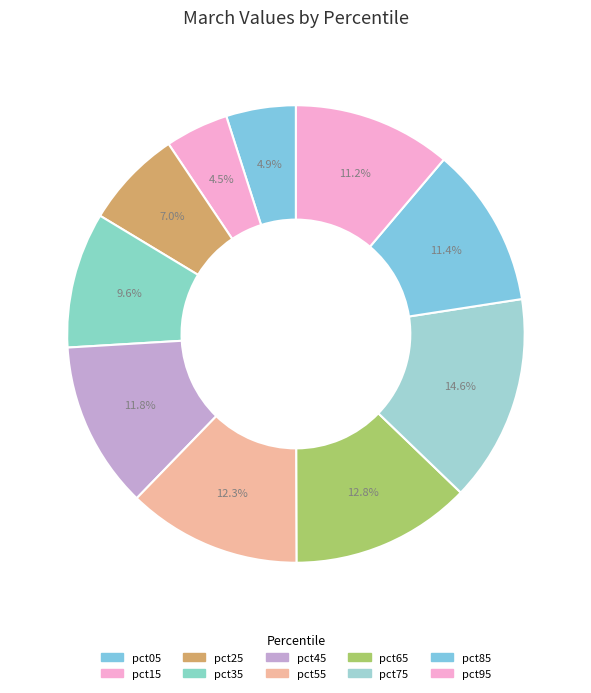

Rank the categories by value from lowest to highest.

pct15, pct05, pct25, pct35, pct95, pct85, pct45, pct55, pct65, pct75